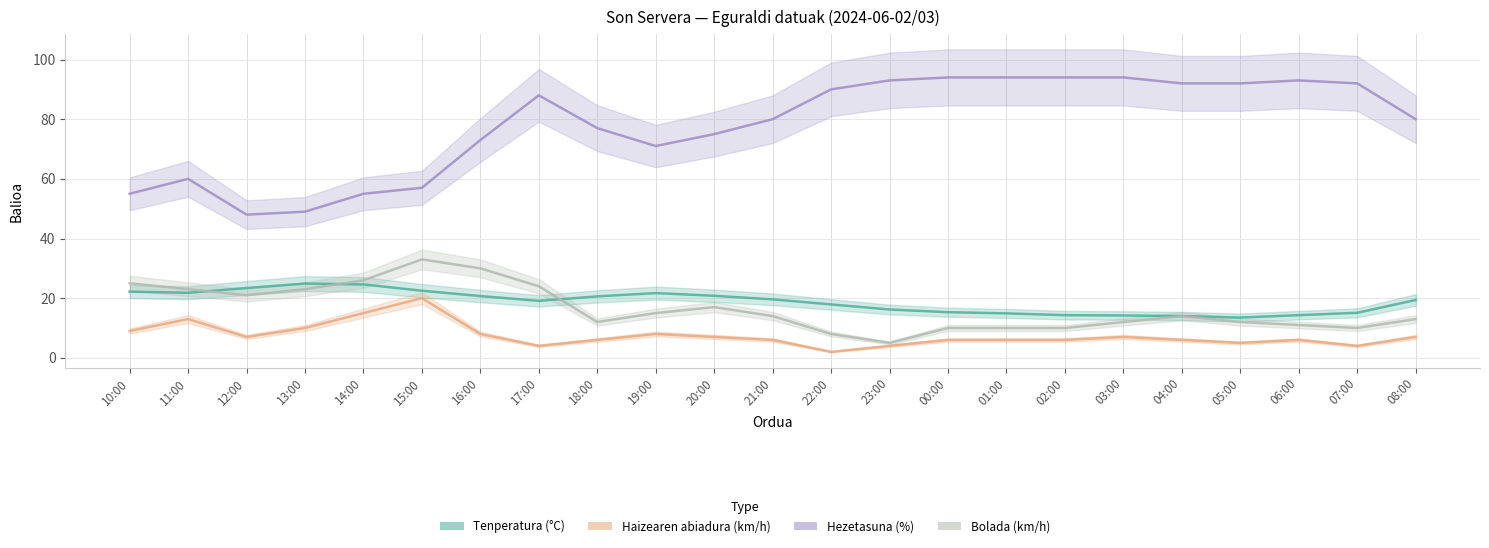

What is the value of the Tenperatura (°C) point at the 2nd from the left?

21.8